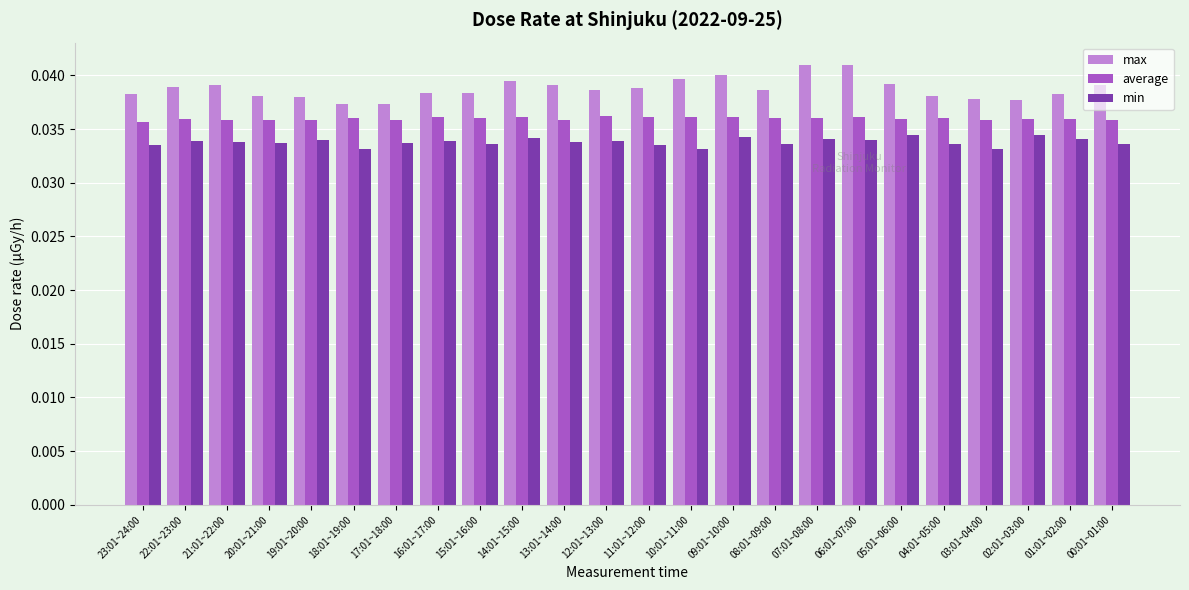

How many distinct data groups are displayed?

3